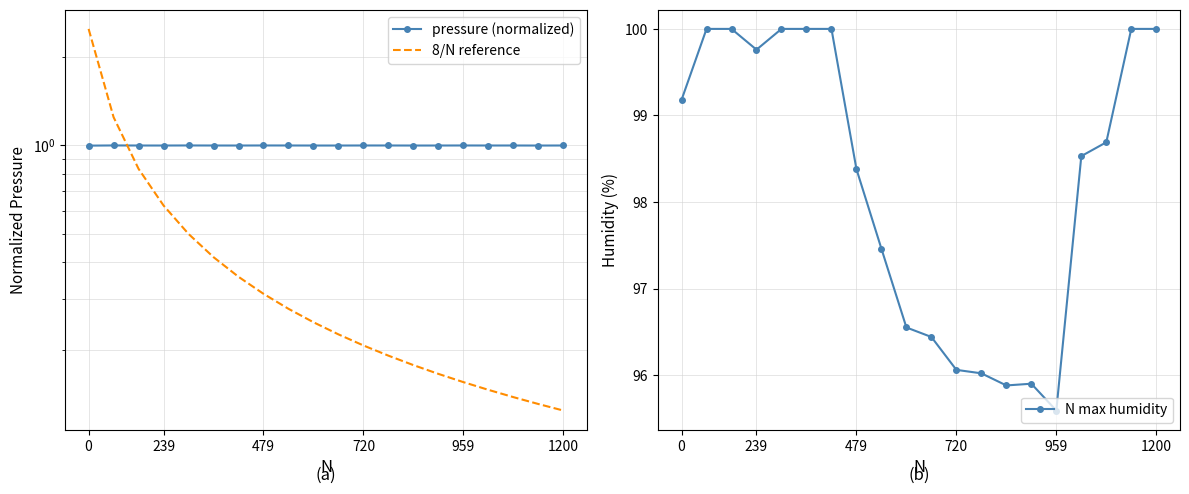

What is the approximate value of pressure (normalized) at 9?

1.0